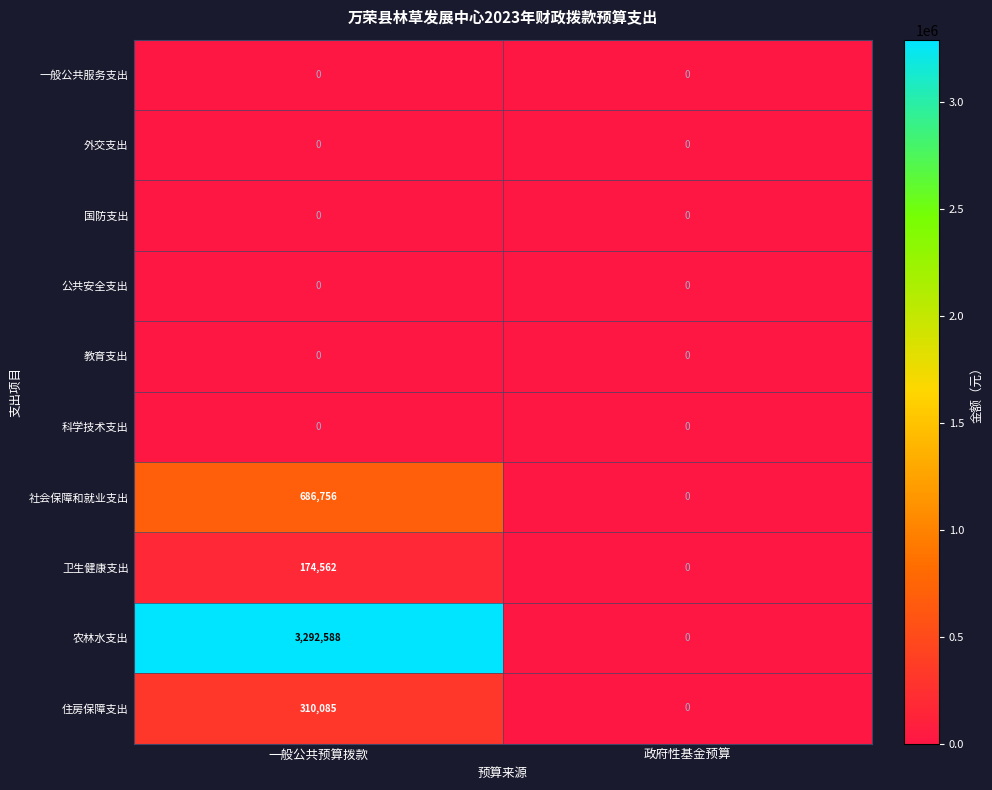

Reading left to right, what are all the values shown in this chart?

一般公共服务支出: 一般公共预算拨款=0	政府性基金预算=0
外交支出: 一般公共预算拨款=0	政府性基金预算=0
国防支出: 一般公共预算拨款=0	政府性基金预算=0
公共安全支出: 一般公共预算拨款=0	政府性基金预算=0
教育支出: 一般公共预算拨款=0	政府性基金预算=0
科学技术支出: 一般公共预算拨款=0	政府性基金预算=0
社会保障和就业支出: 一般公共预算拨款=686756	政府性基金预算=0
卫生健康支出: 一般公共预算拨款=174562	政府性基金预算=0
农林水支出: 一般公共预算拨款=3292588	政府性基金预算=0
住房保障支出: 一般公共预算拨款=310085	政府性基金预算=0